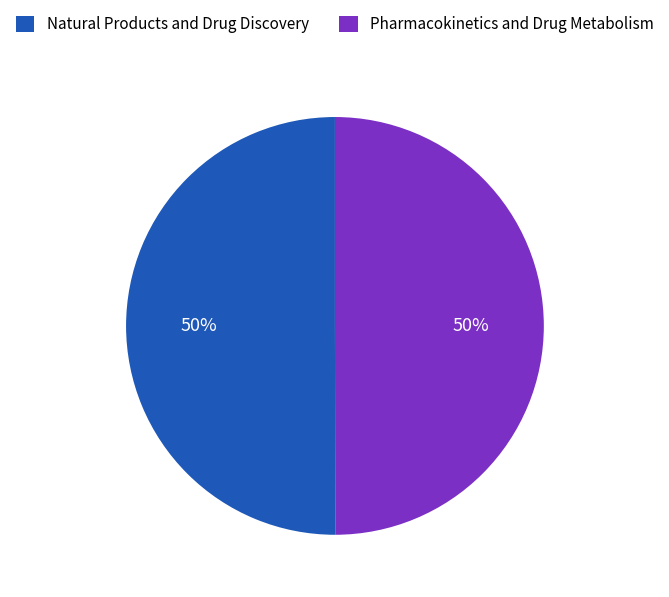

Approximately how many times larger is the value at Natural Products and Drug Discovery compared to Pharmacokinetics and Drug Metabolism?

1.0